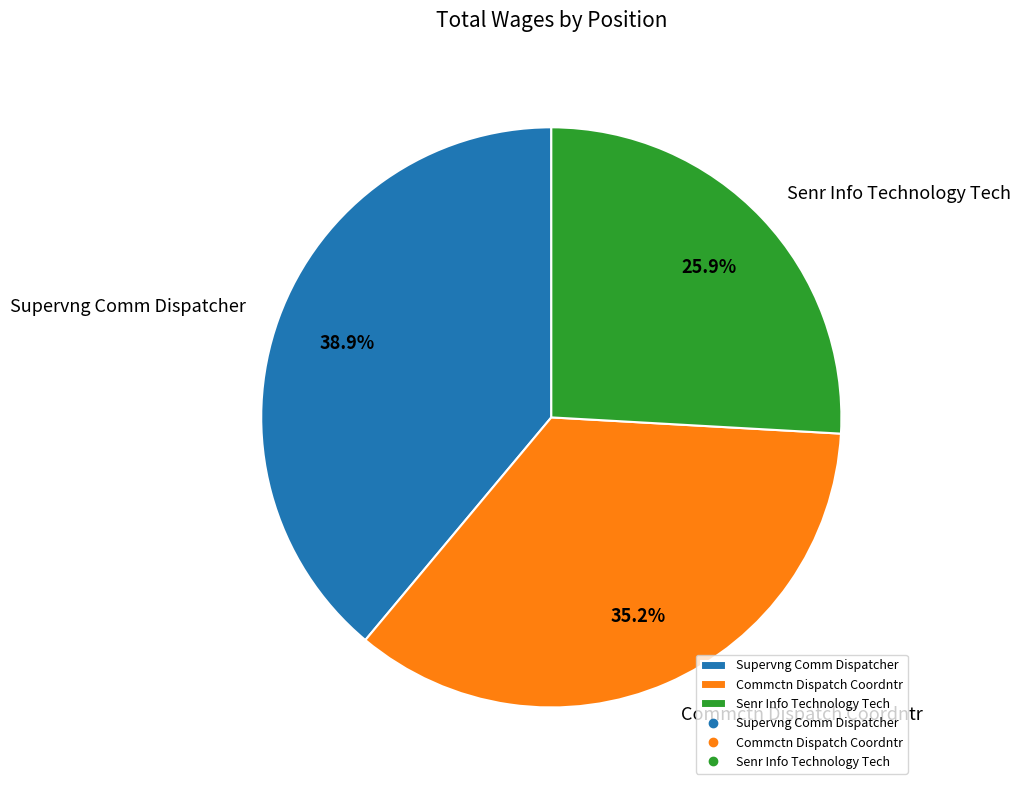

Which has a higher value, Senr Info Technology Tech or Commctn Dispatch Coordntr?

Commctn Dispatch Coordntr